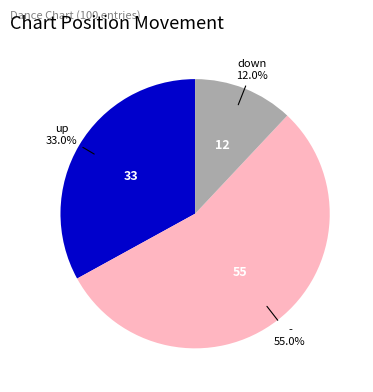

To the nearest percent, what portion does up represent?

33%